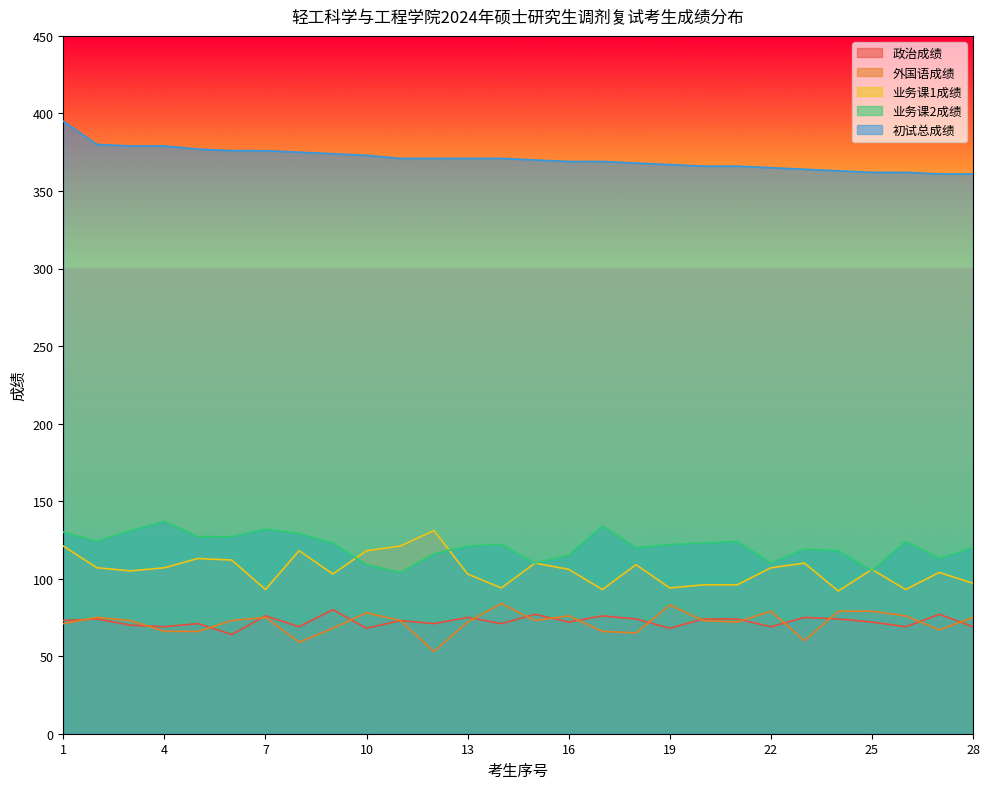

Reading left to right, extract all data points from this chart.

政治成绩: 73	74	70	69	71	64	76	69	80	68	73	71	75	71	77	72	76	74	68	74	74	69	75	74	72	69	77	69
外国语成绩: 71	75	73	66	66	73	75	59	68	78	73	53	72	84	73	76	66	65	83	73	72	79	60	79	79	76	67	75
业务课1成绩: 121	107	105	107	113	112	93	118	103	118	121	131	103	94	110	106	93	109	94	96	96	107	110	92	106	93	104	97
业务课2成绩: 130	124	131	137	127	127	132	129	123	109	104	116	121	122	110	115	134	120	122	123	124	110	119	118	105	124	113	120
初试总成绩: 395	380	379	379	377	376	376	375	374	373	371	371	371	371	370	369	369	368	367	366	366	365	364	363	362	362	361	361